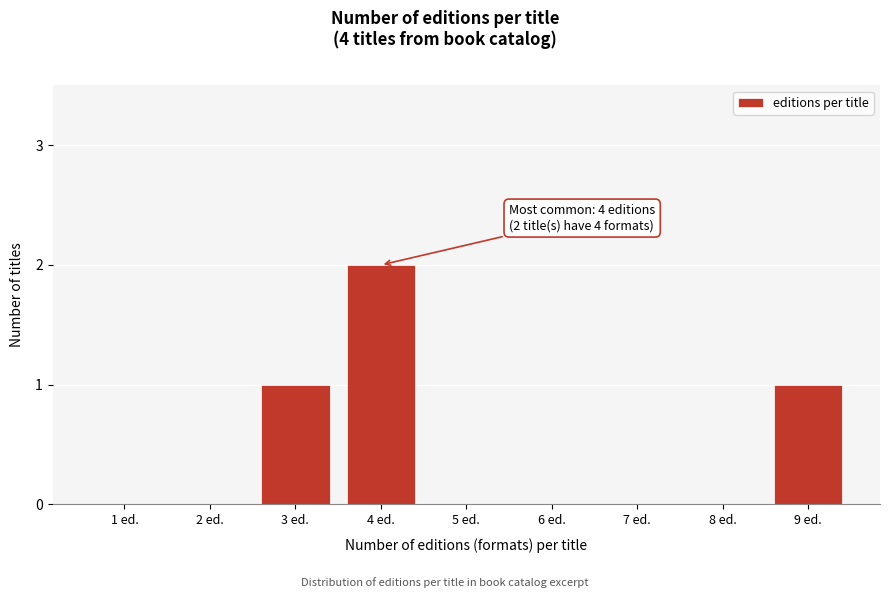

Reading right to left, transcribe all the data shown in this chart.

9 ed.=1	8 ed.=0	7 ed.=0	6 ed.=0	5 ed.=0	4 ed.=2	3 ed.=1	2 ed.=0	1 ed.=0